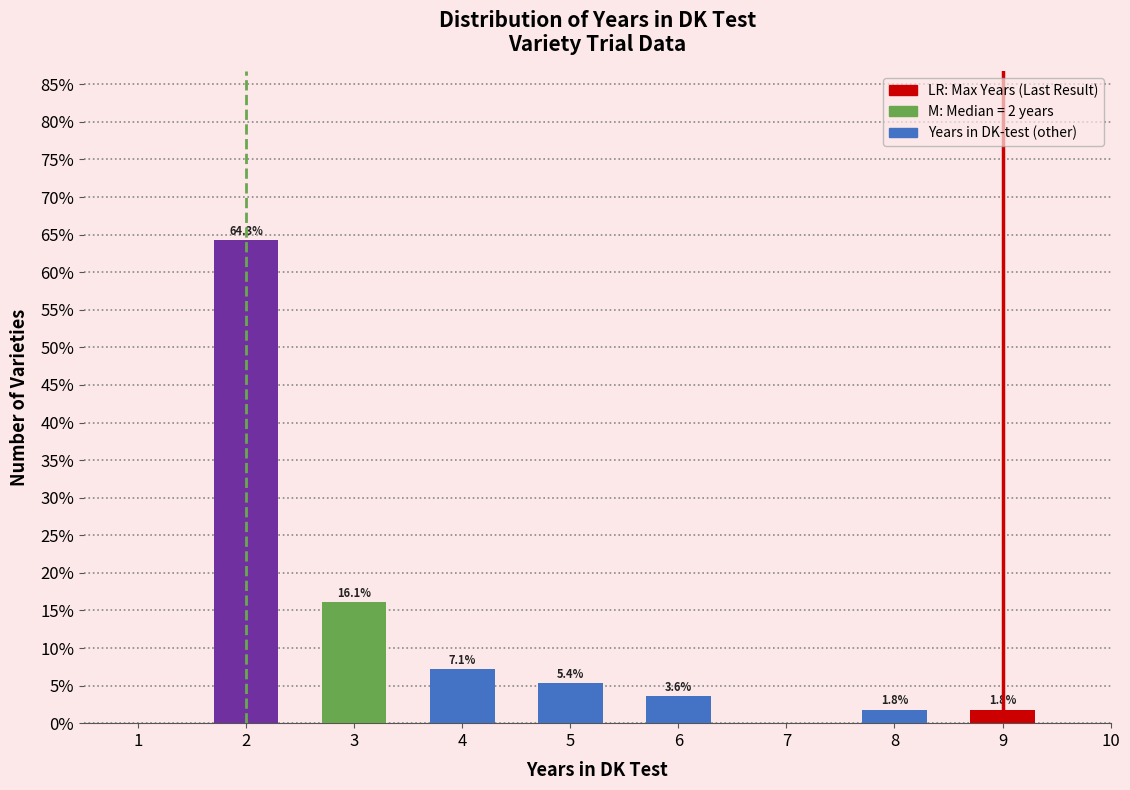

Reading left to right, list all the values displayed in this chart.

2=64.3	3=16.1	4=7.1	5=5.4	6=3.6	8=1.8	9=1.8